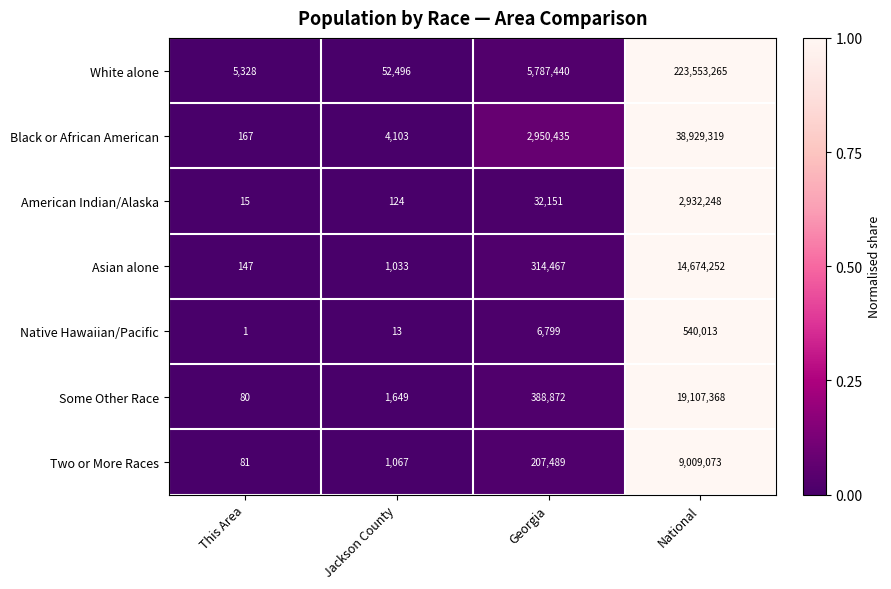

List the series in order of their peak value, highest first.

White alone, Black or African American, Some Other Race, Asian alone, Two or More Races, American Indian/Alaska, Native Hawaiian/Pacific